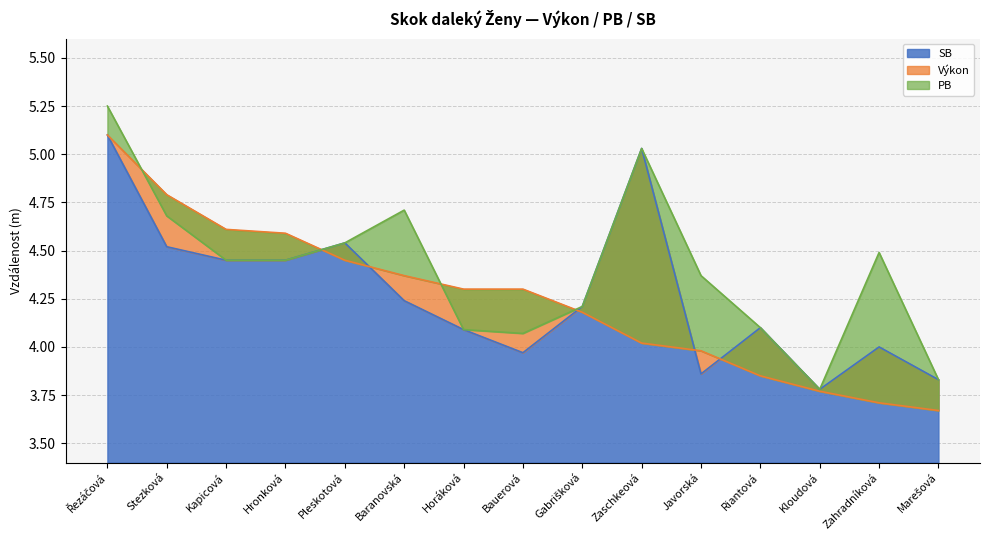

What value does the Výkon series have at Marešová?

3.7